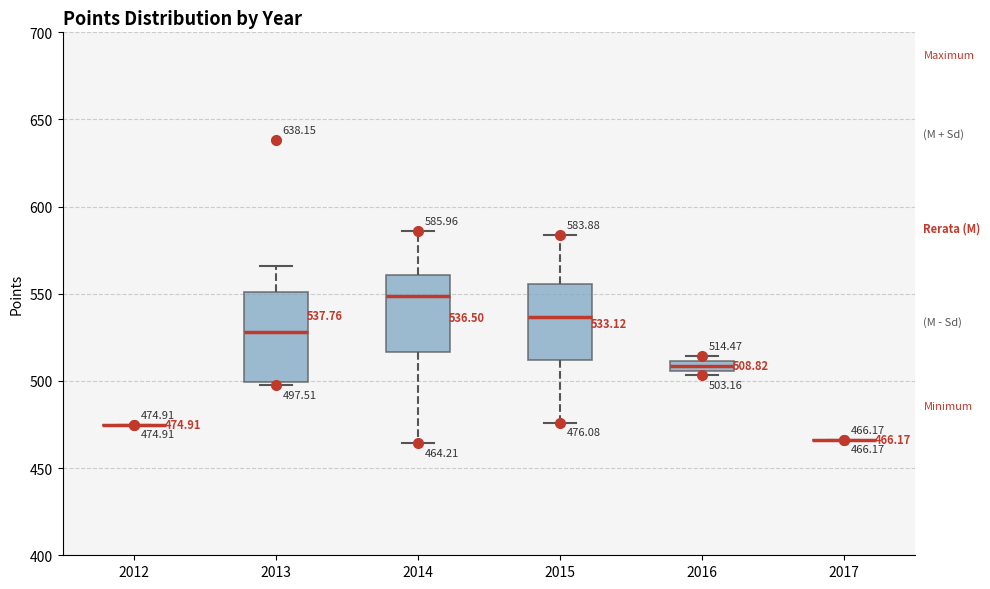

Comparing the boxes themselves (not the whiskers), which one is the tallest?

2013